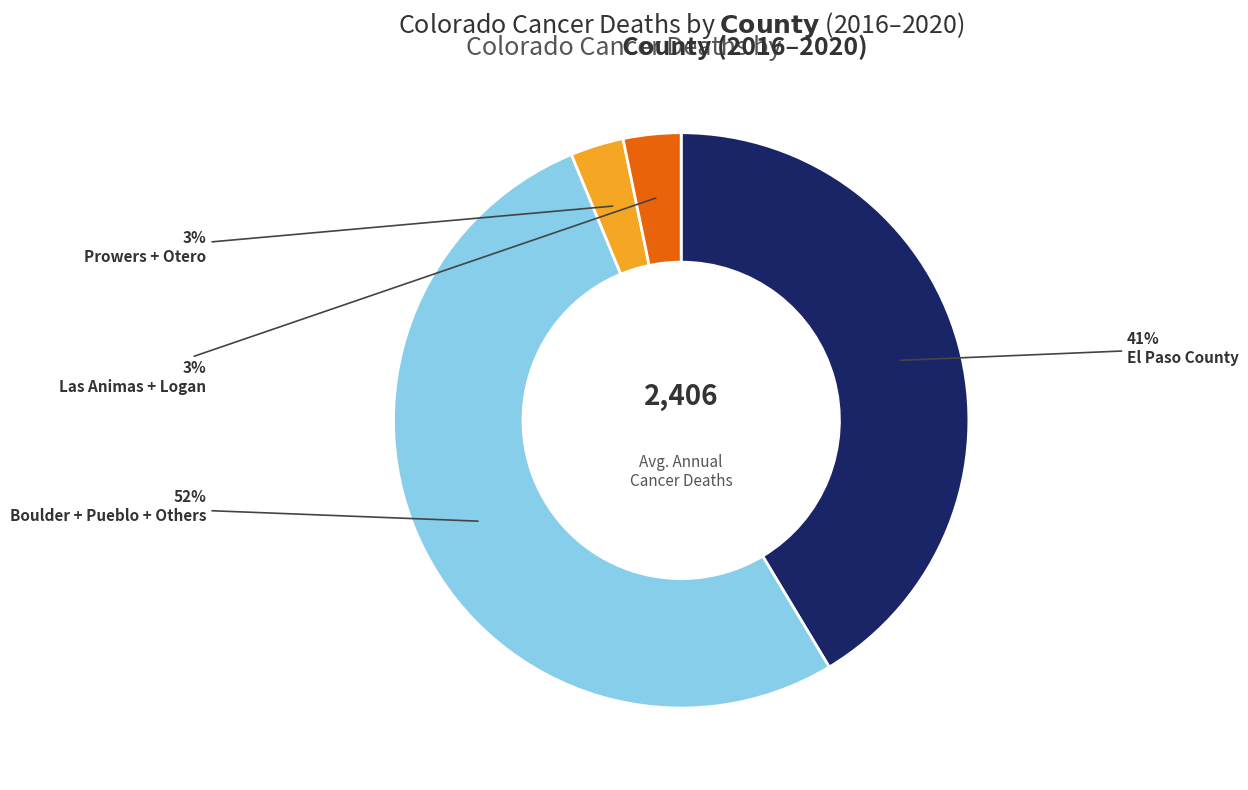

How many slices are in this pie chart?

4